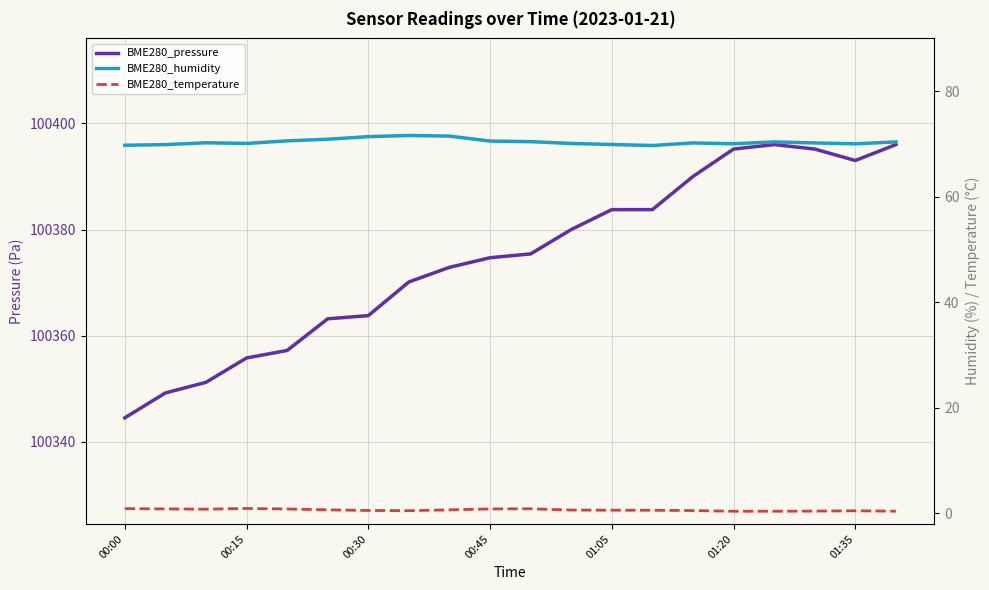

At which label does BME280_temperature reach its peak?

00:15